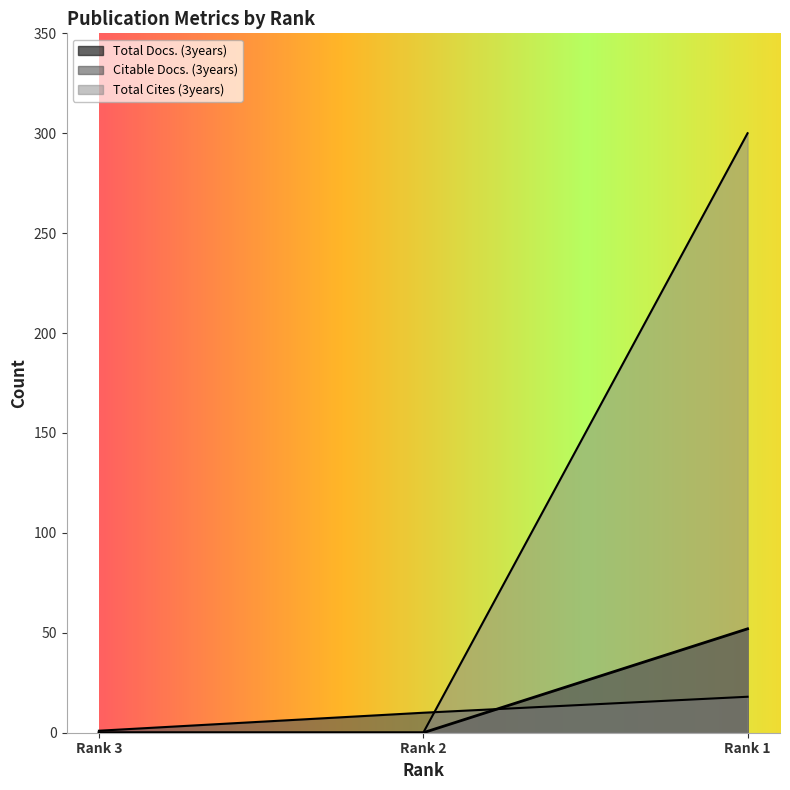

At which label does Citable Docs. (3years) first exceed 10?

Rank 1